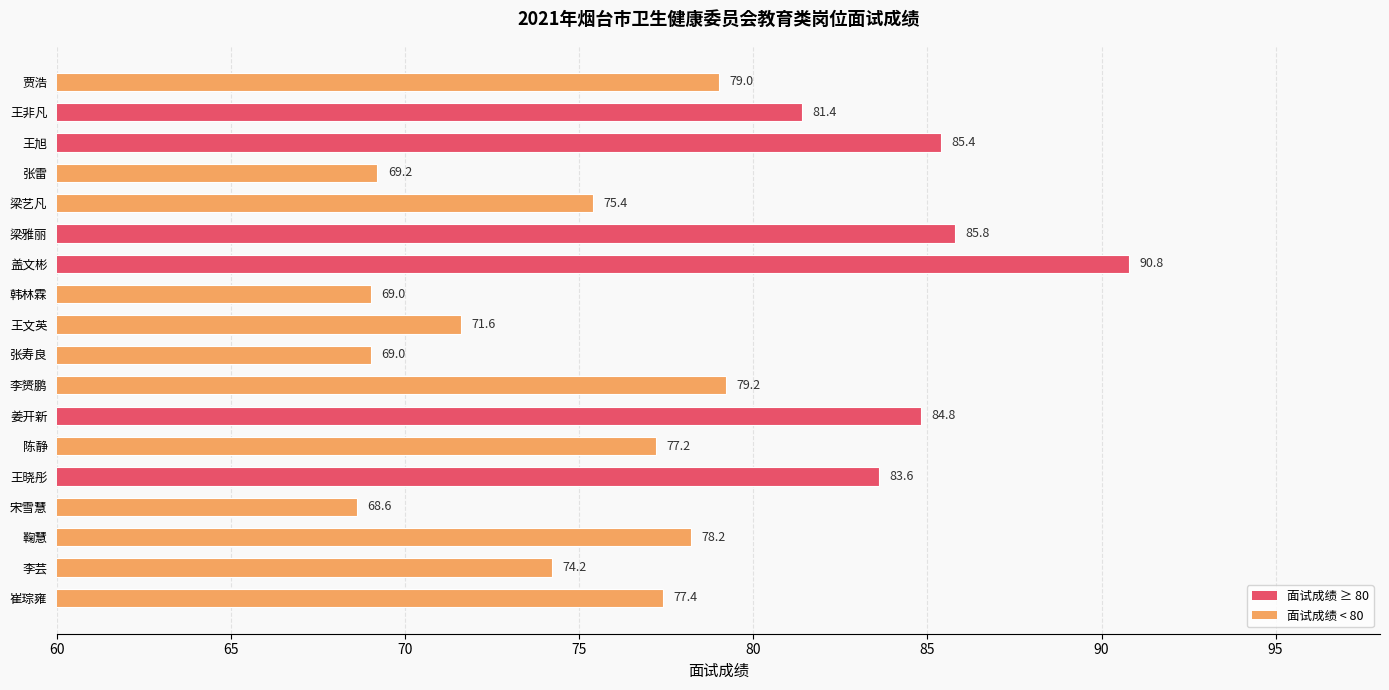

What is the difference between the values at 陈静 and 盖文彬?

13.6